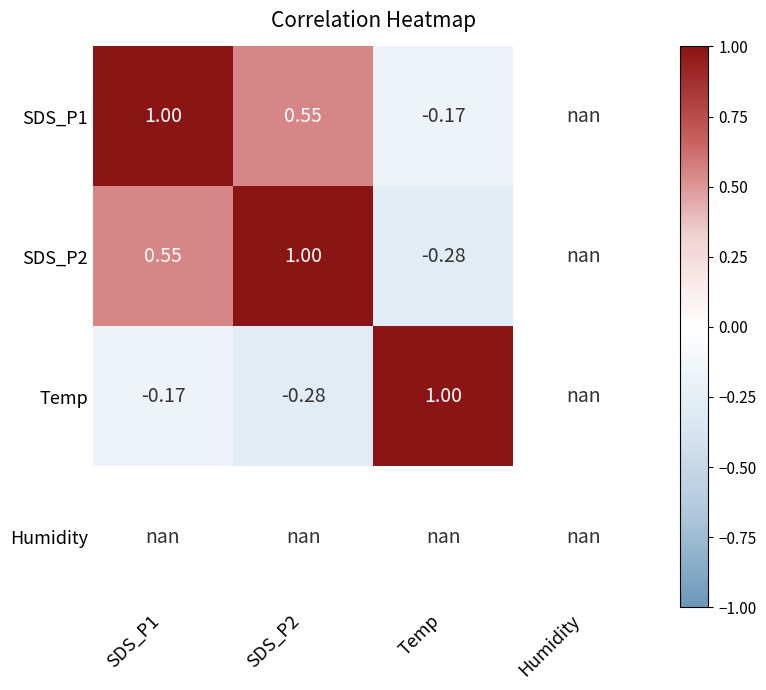

How many data points does each series have?

4